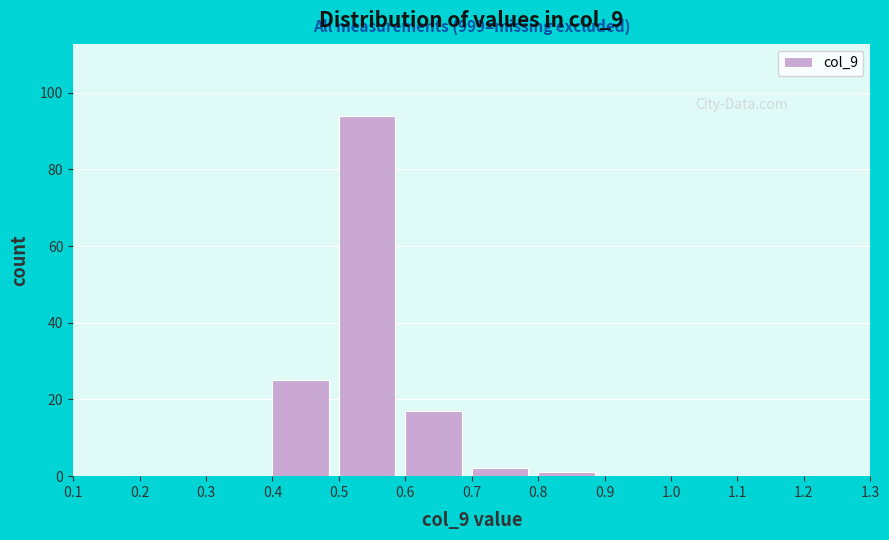

Over which range of the x-axis is the bar tallest?

0.5 to 0.6